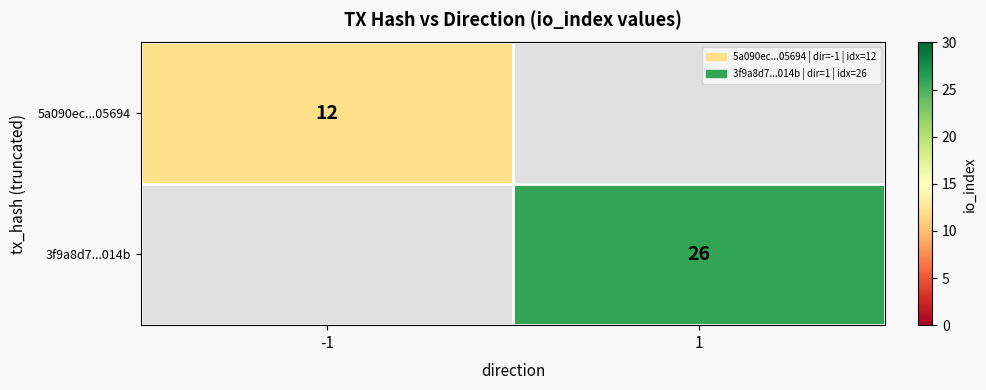

The value of 5a090ec...05694 at -1 is 12. True or false?

True